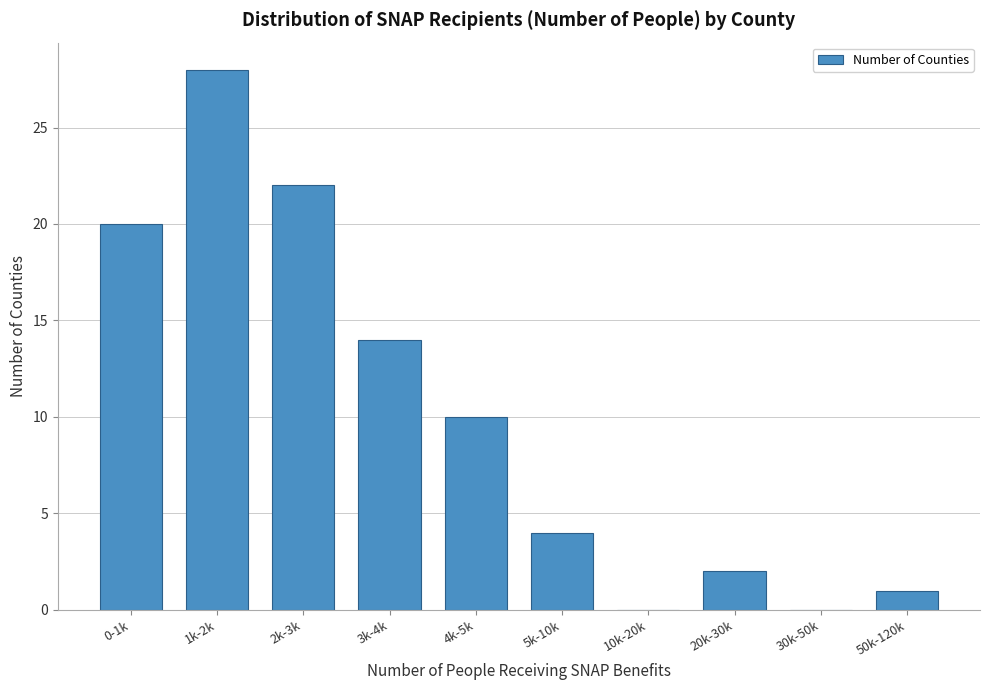

Reading left to right, what are all the values shown in this chart?

0-1k=20	1k-2k=28	2k-3k=22	3k-4k=14	4k-5k=10	5k-10k=4	10k-20k=0	20k-30k=2	30k-50k=0	50k-120k=1